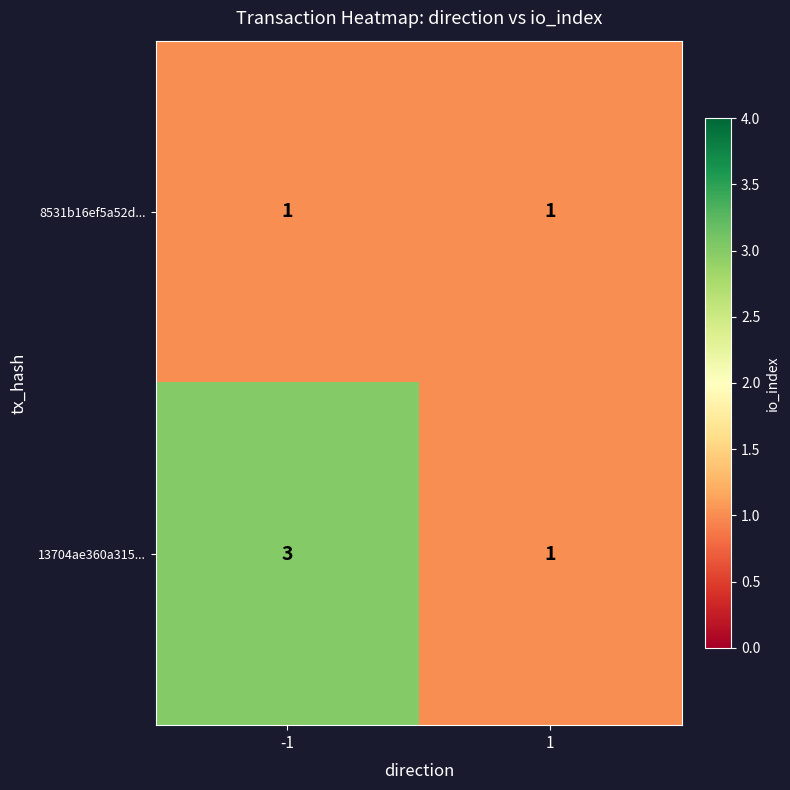

Which series has the largest total across all categories?

13704ae360a315...